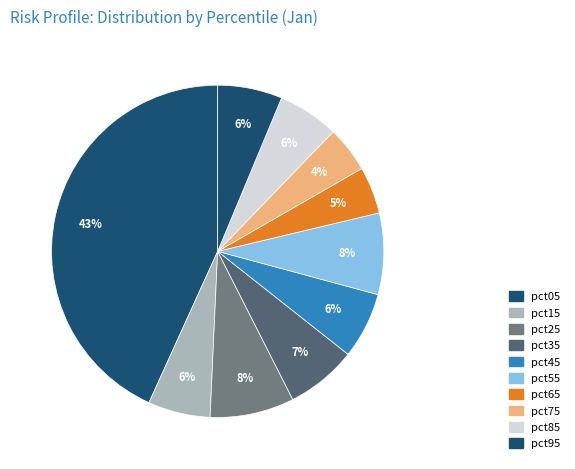

How many slices are in this pie chart?

10